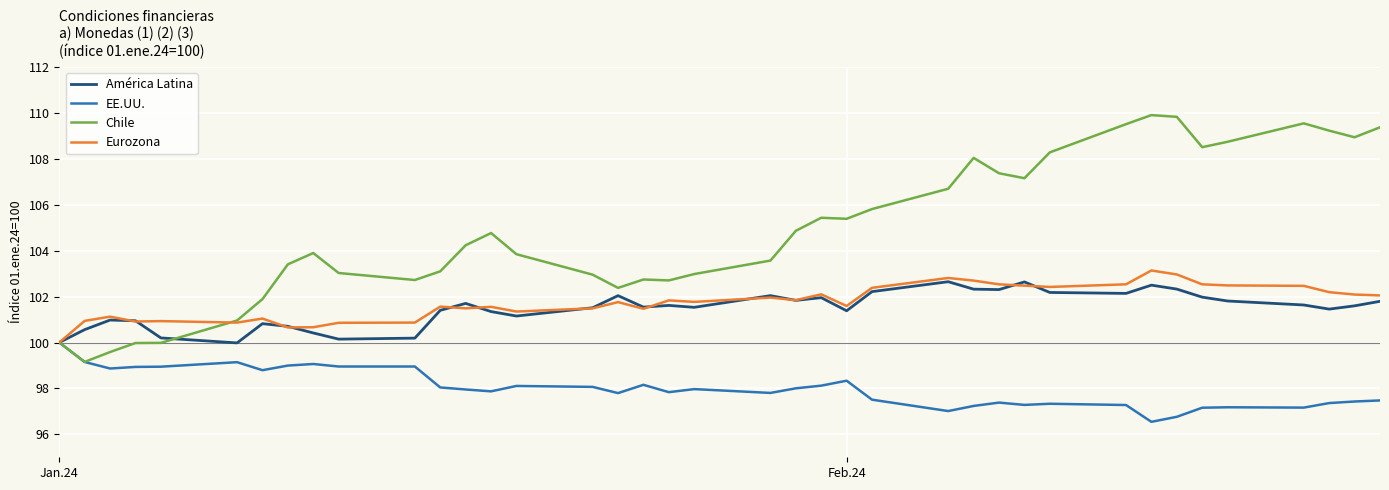

What is the highest value of the Chile series?

109.9